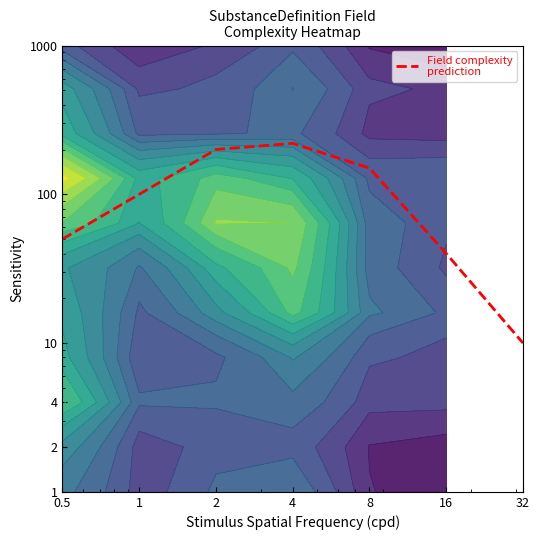

The chart shows a value of 165 at 1. True or false?

False